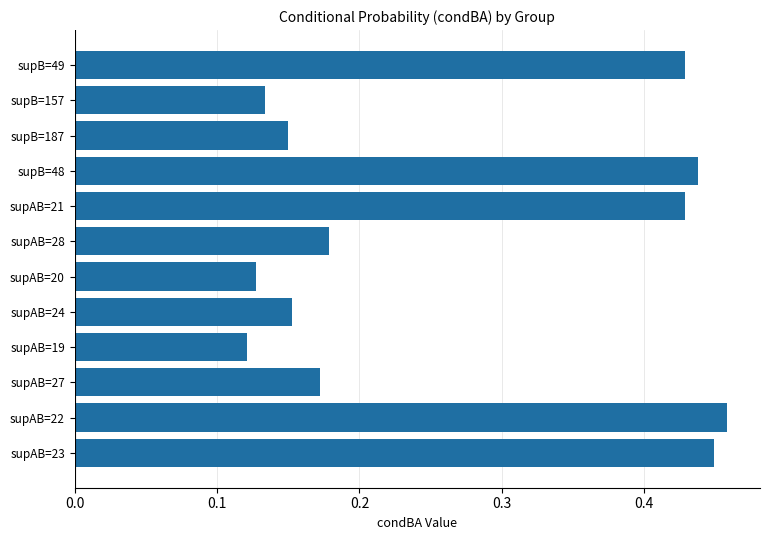

What is the difference between the second highest and minimum values?

0.3